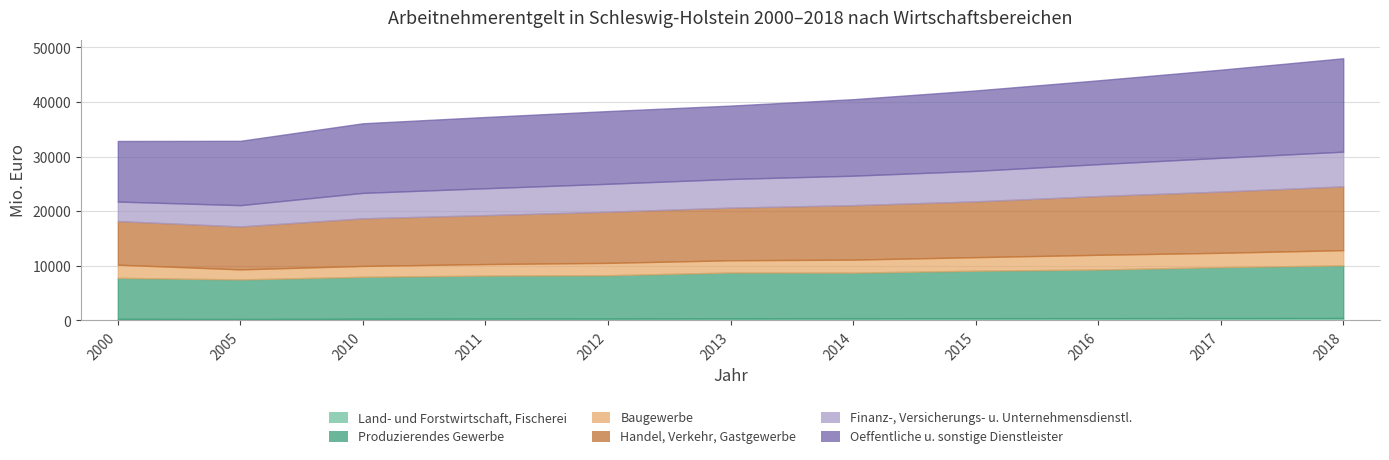

Count the number of data series in this chart.

6